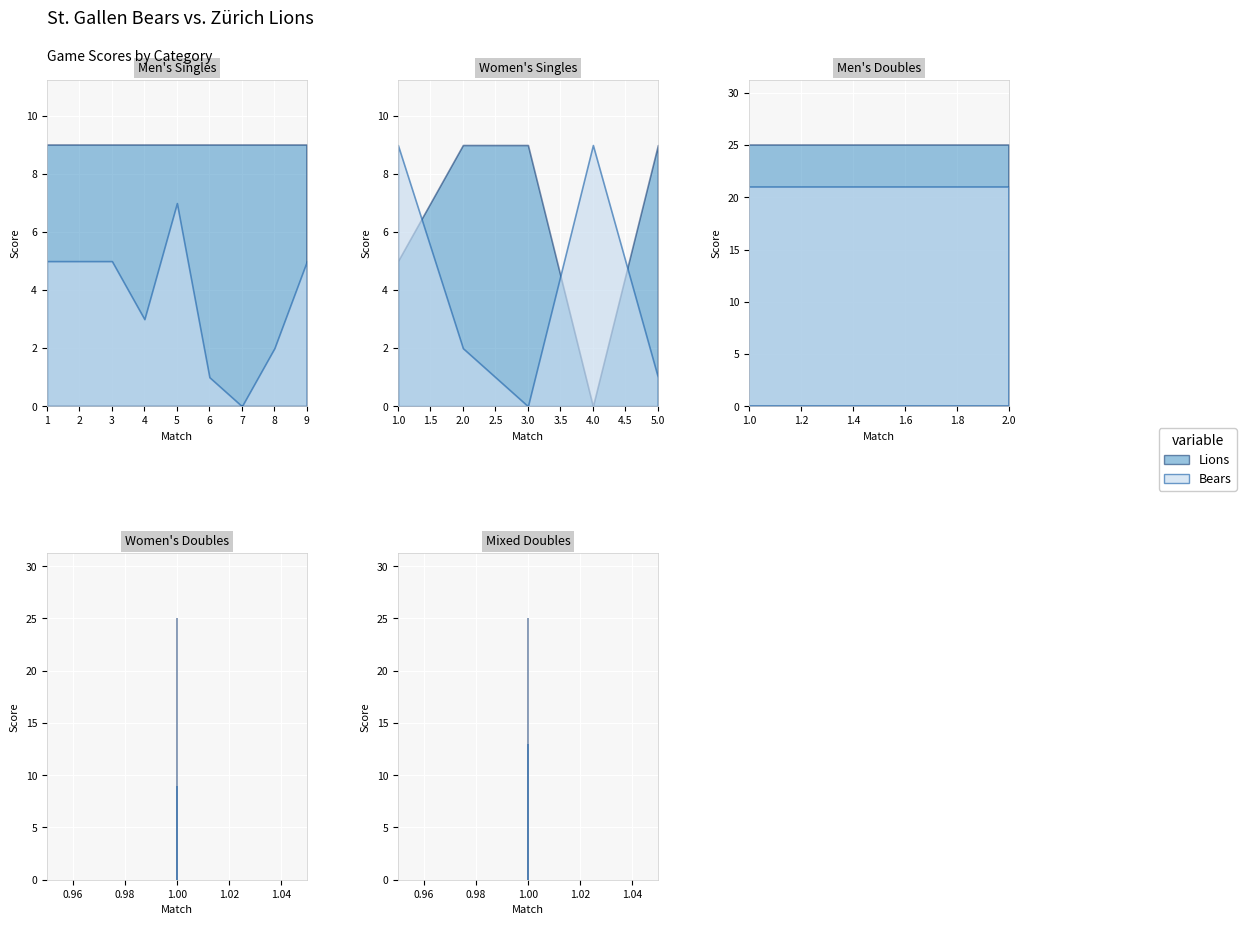

Which series has the largest total across all categories?

Lions